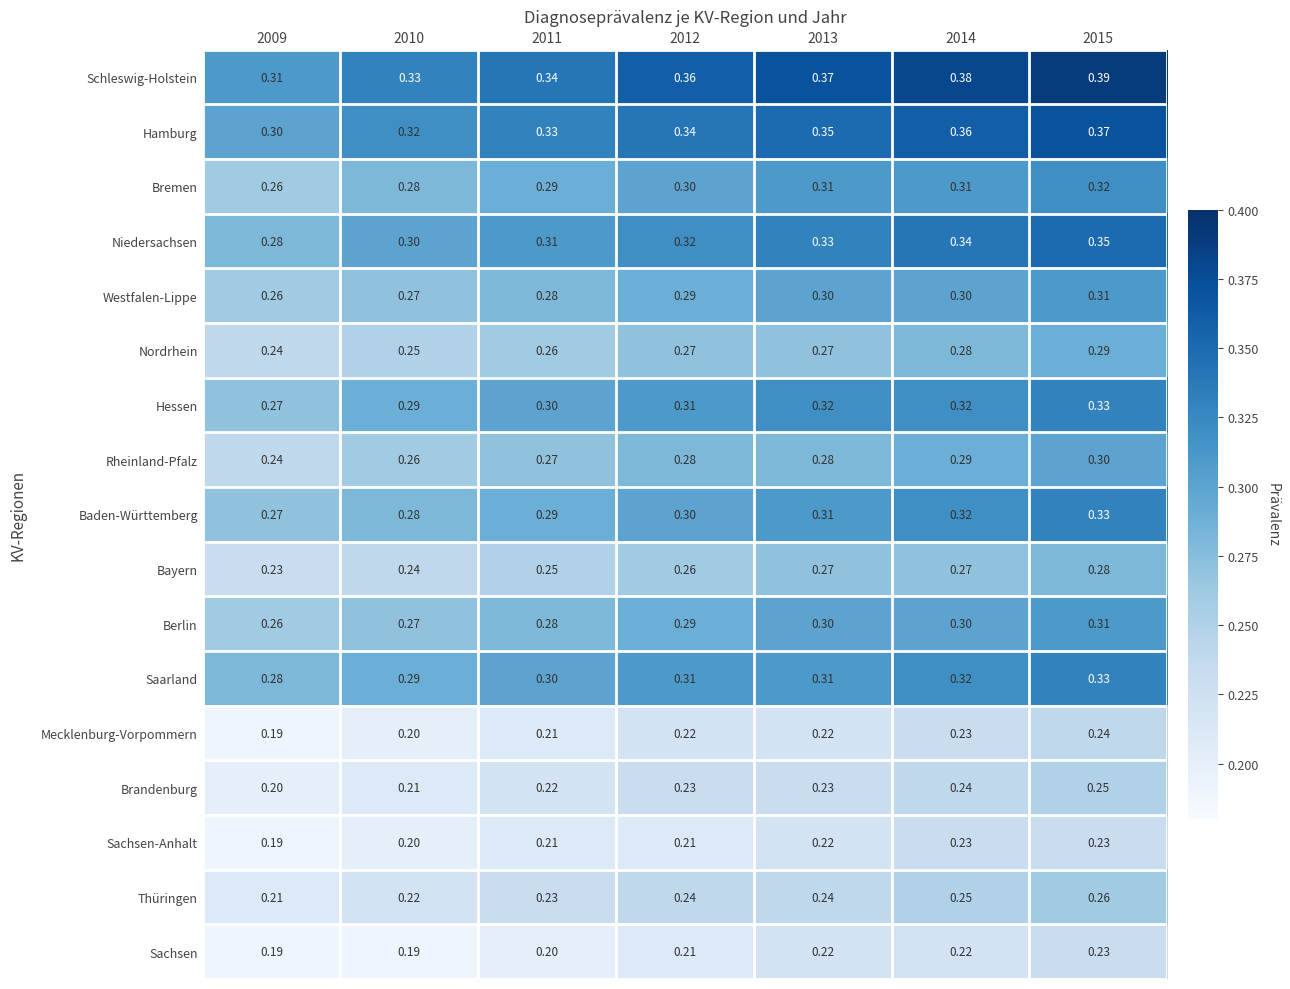

Which series has the widest spread of values?

Schleswig-Holstein